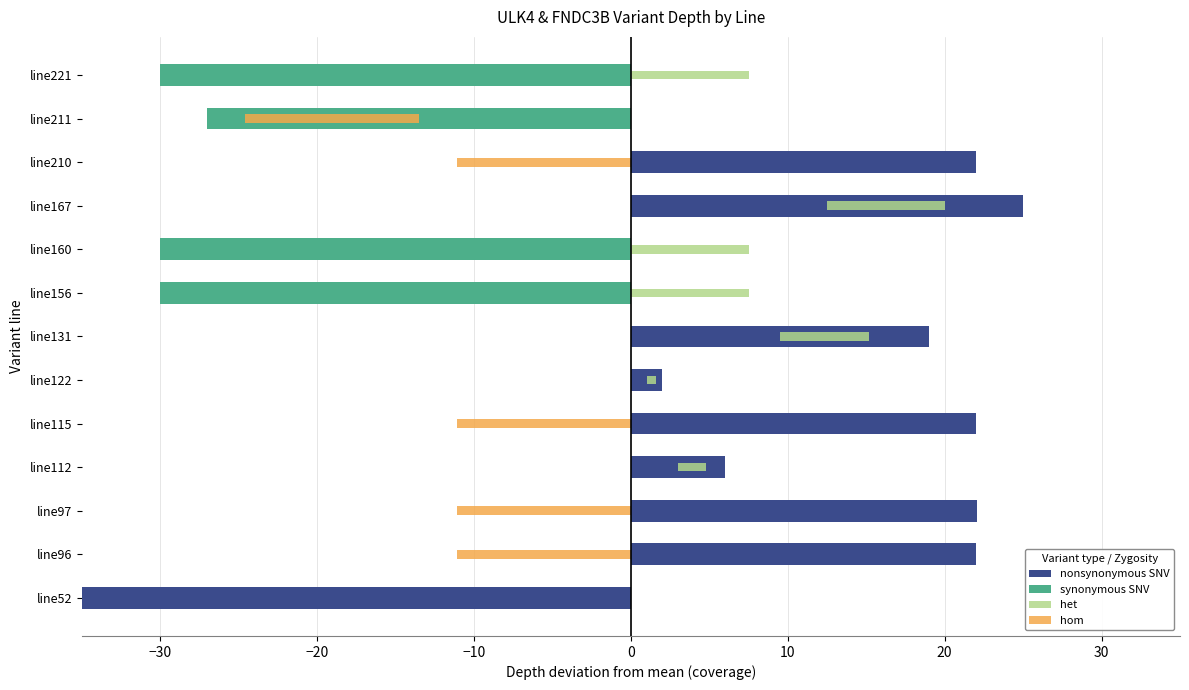

What is the total value across all series at 10?

2.6